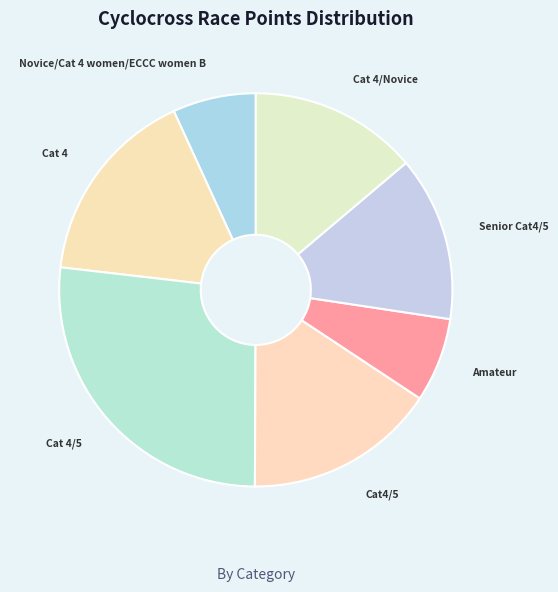

Count the number of slices in the pie.

7